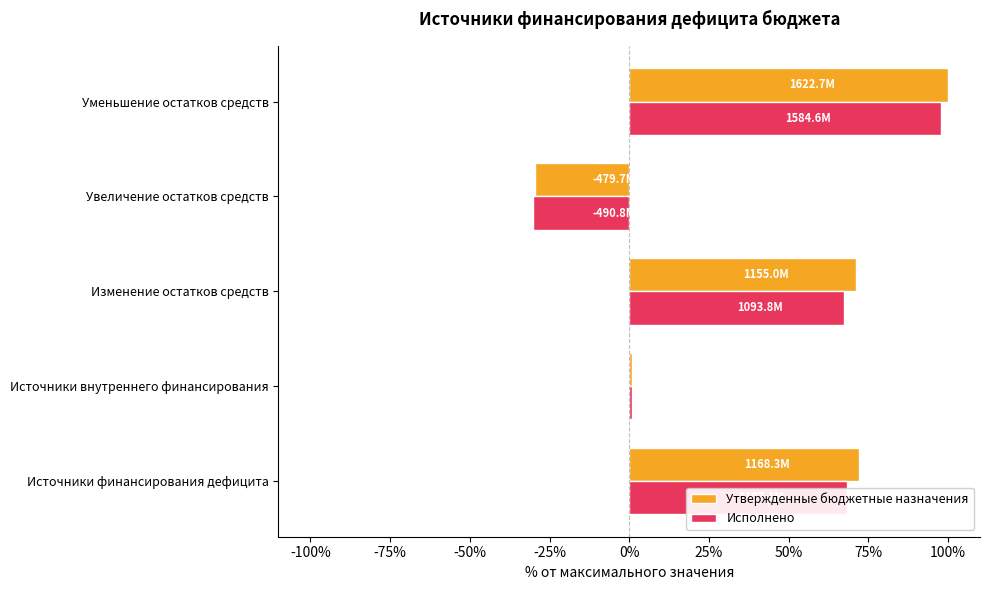

What is the total value across all series at Изменение остатков средств?

138.6